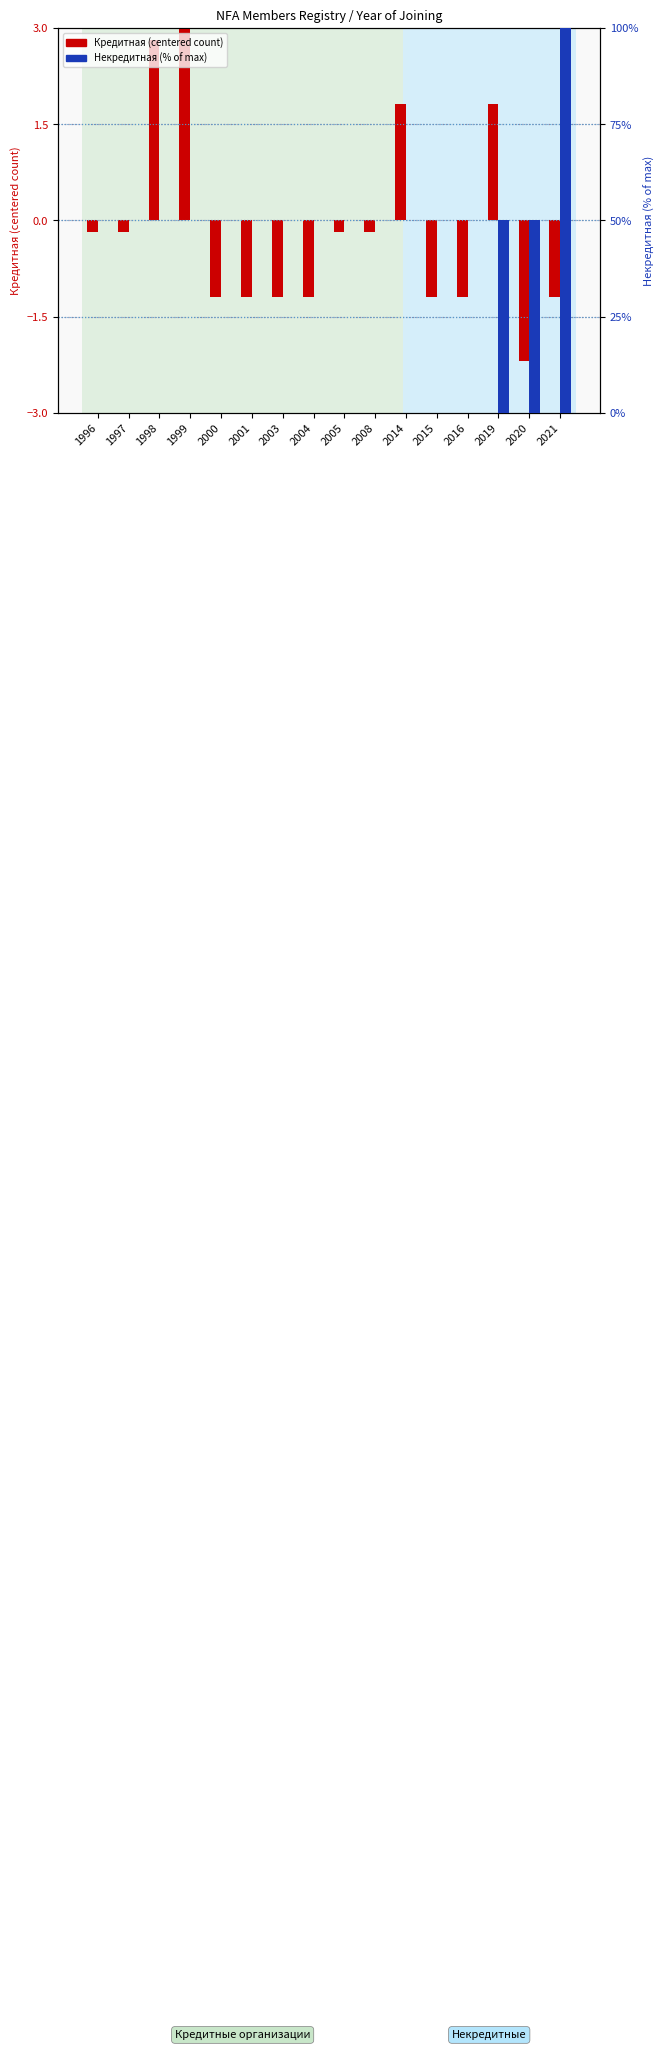

Rank the series by their average value, from lowest to highest.

Кредитная (centered count), Некредитная (% of max)